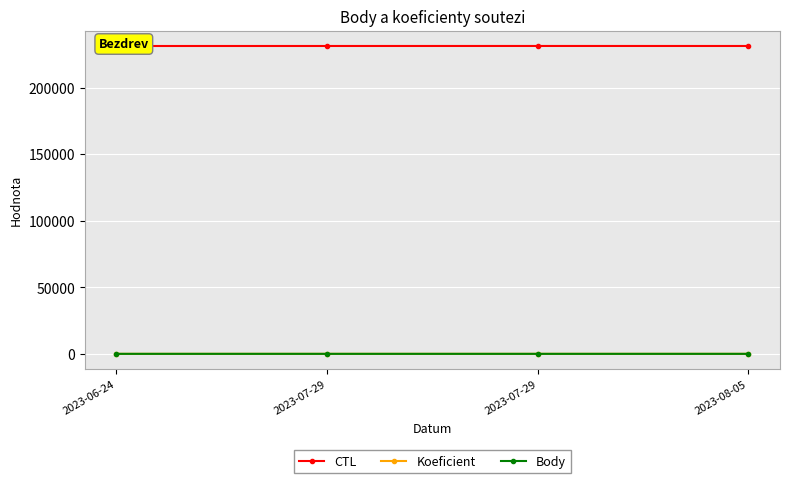

Reading left to right, extract all data points from this chart.

CTL: 2023-06-24=231310	2023-07-29=231318	2023-07-29=231330	2023-08-05=231319
Koeficient: 2023-06-24=7	2023-07-29=3	2023-07-29=1	2023-08-05=7
Body: 2023-06-24=7	2023-07-29=3	2023-07-29=1	2023-08-05=7